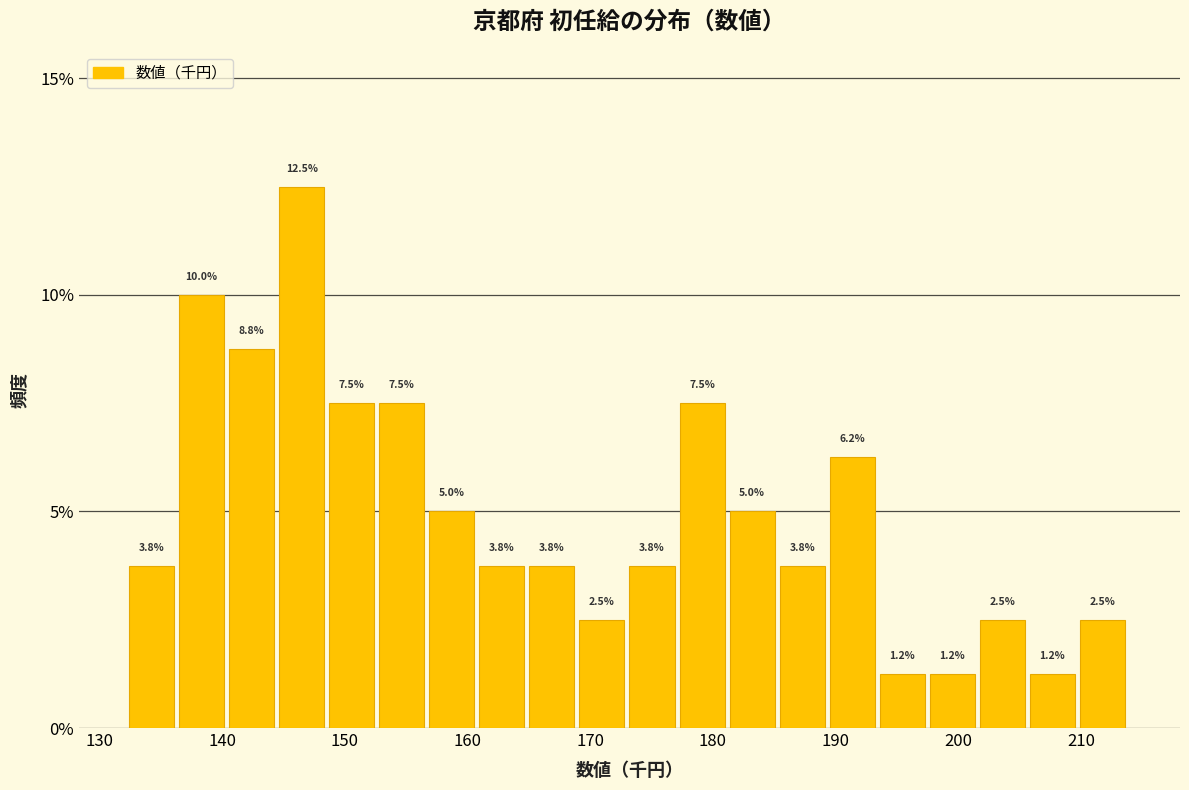

Reading left to right, list every bar in this chart as the range it spans on the x-axis followed by its height. The bar edges are not printed on the chart, so give them approximately, as read against the axis.

132 to 136: 3.8
136 to 141: 10.0
141 to 145: 8.8
145 to 149: 12.5
149 to 153: 7.5
153 to 157: 7.5
157 to 161: 5.0
161 to 165: 3.8
165 to 169: 3.8
169 to 173: 2.5
173 to 177: 3.8
177 to 181: 7.5
181 to 185: 5.0
185 to 190: 3.8
190 to 194: 6.2
194 to 198: 1.2
198 to 202: 1.2
202 to 206: 2.5
206 to 210: 1.2
210 to 214: 2.5